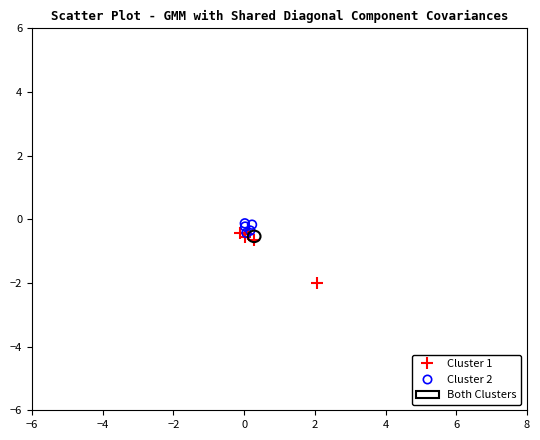

Which series reaches the maximum Y coordinate?

Cluster 2